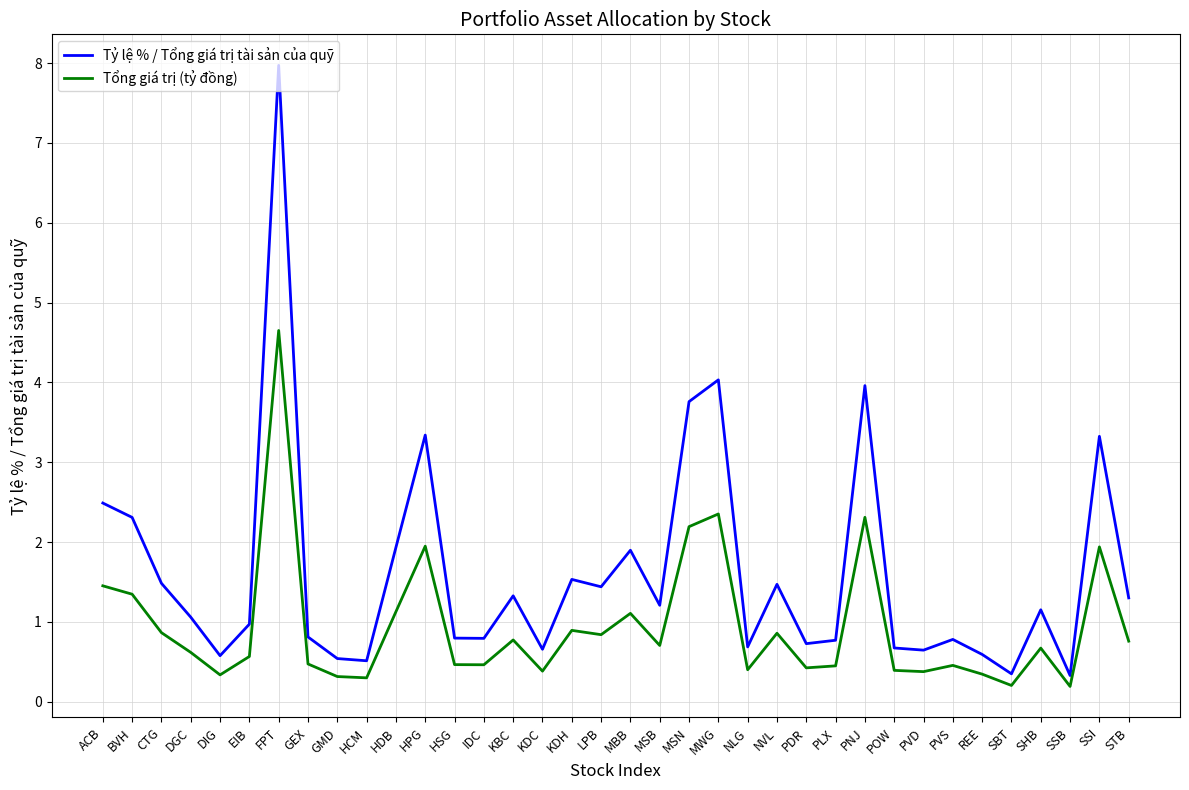

Which series has the largest range (max minus min)?

Tỷ lệ % / Tổng giá trị tài sản của quỹ